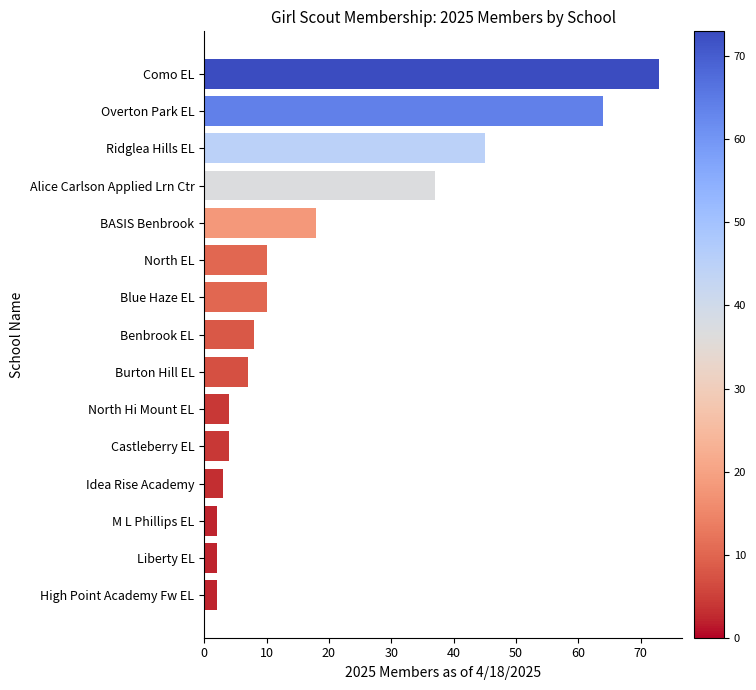

Reading top to bottom, what are all the values shown in this chart?

73	64	45	37	18	10	10	8	7	4	4	3	2	2	2